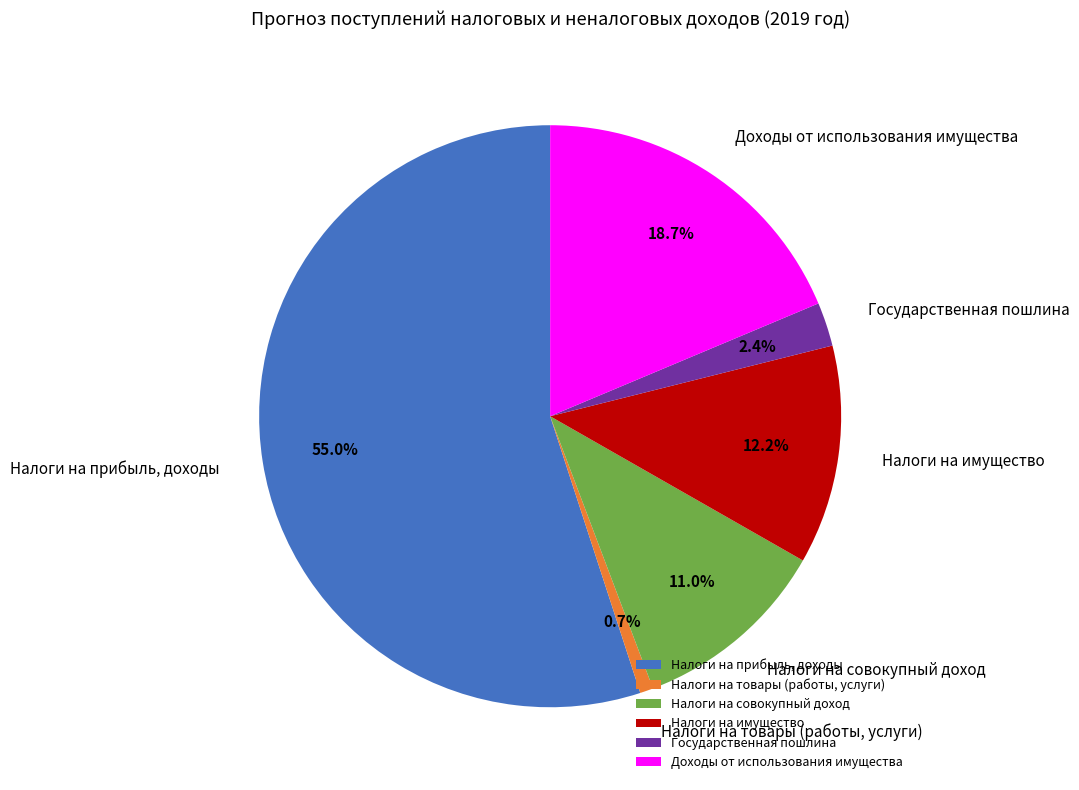

Rank the categories by value from highest to lowest.

Налоги на прибыль, доходы, Доходы от использования имущества, Налоги на имущество, Налоги на совокупный доход, Государственная пошлина, Налоги на товары (работы, услуги)